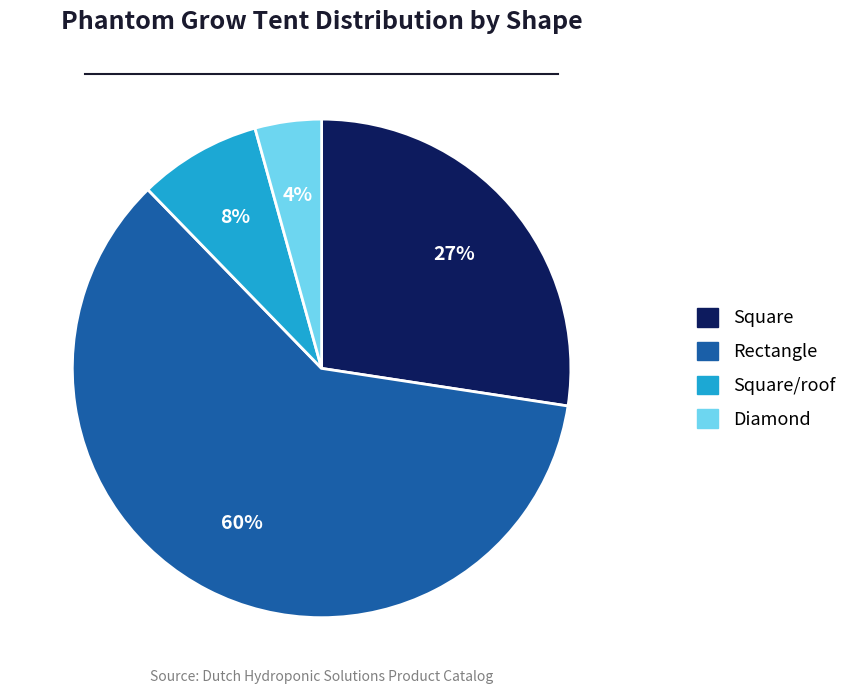

Is there a majority slice in this chart?

Yes